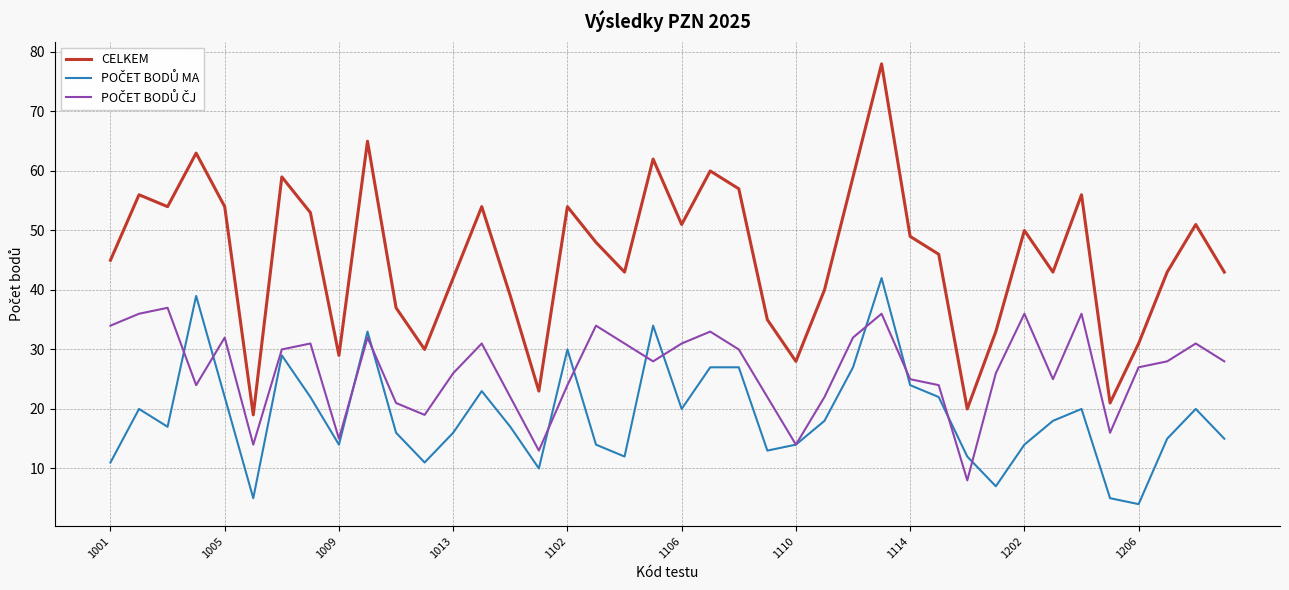

Which series has the largest total across all categories?

CELKEM